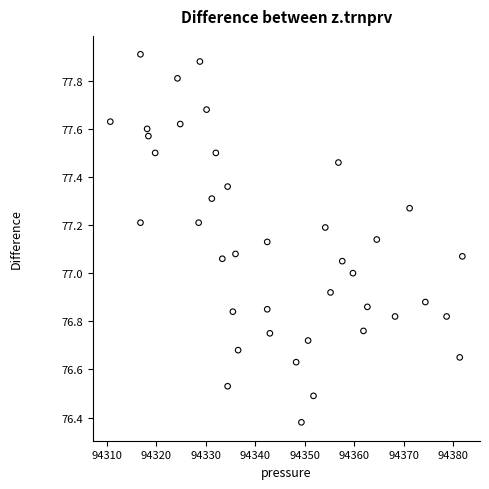

What is the range of Y values (max minus min)?

1.5